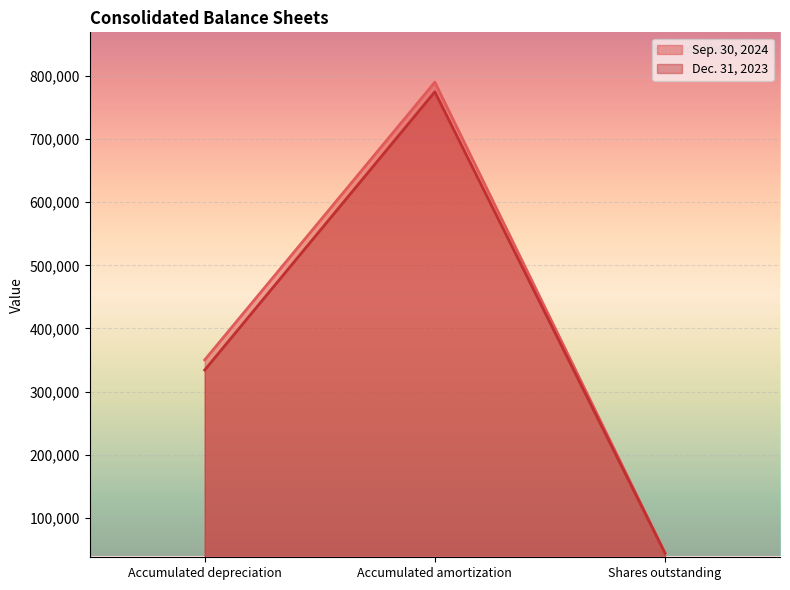

Reading right to left, what are all the values shown in this chart?

Sep. 30, 2024: Shares outstanding=44272	Accumulated amortization=790413	Accumulated depreciation=350084
Dec. 31, 2023: Shares outstanding=43743	Accumulated amortization=775190	Accumulated depreciation=334101